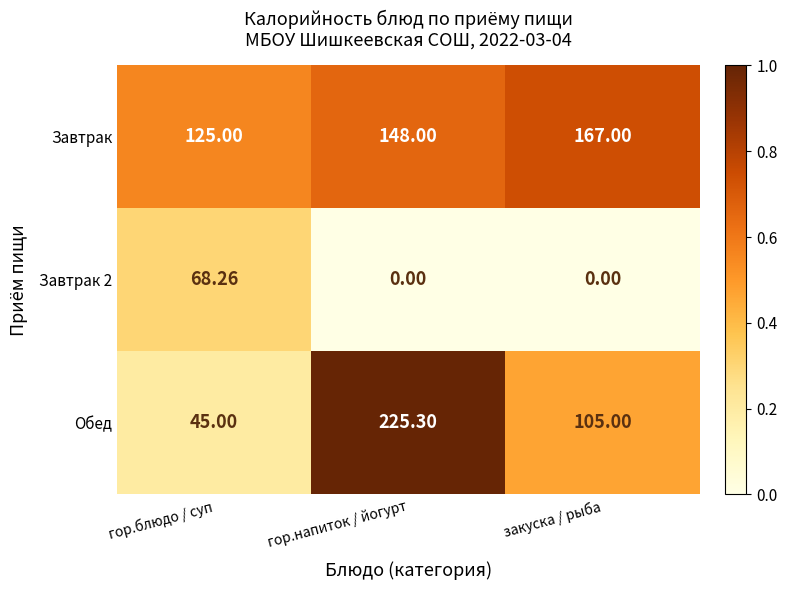

What is the greatest value displayed?

225.3